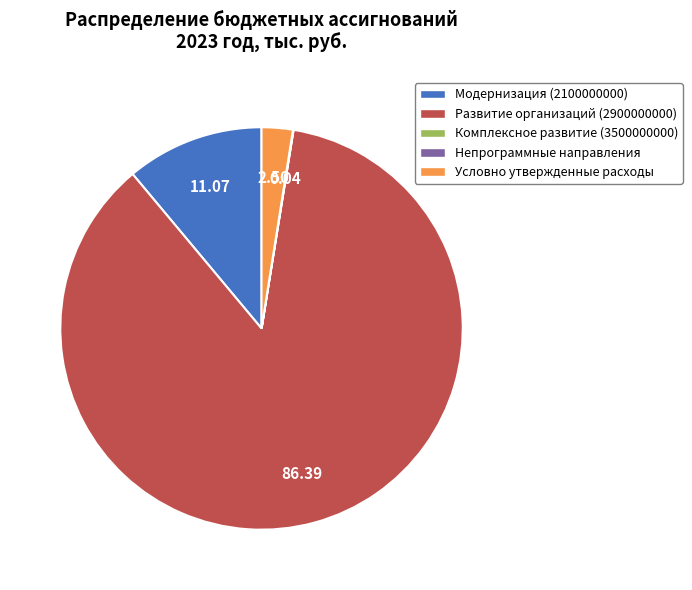

Is there a majority slice in this chart?

Yes